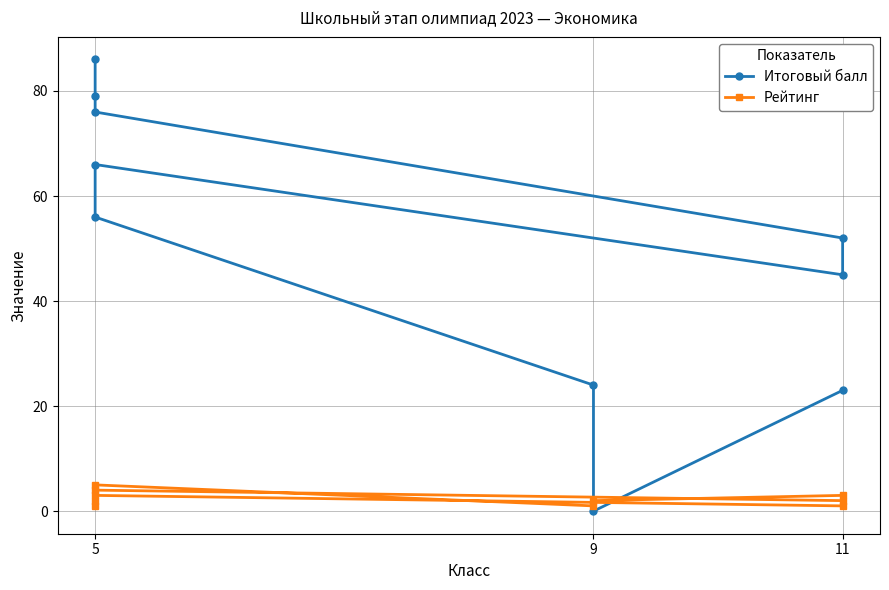

What is the lowest value of the Рейтинг series?

1